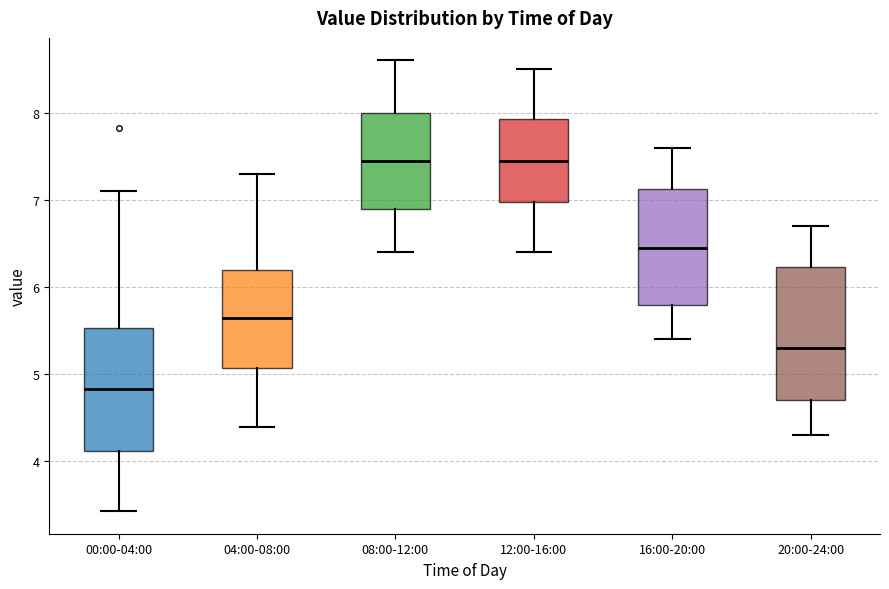

Reading left to right, read every box against the y-axis: the position of its median line, the range the box covers, and the ends of its whiskers. The values are not printed on the chart, so give them approximately, as read against the axis.

00:00-04:00: median 4.8, box 4.1 to 5.5, whiskers 3.4 to 7.1
04:00-08:00: median 5.7, box 5.1 to 6.2, whiskers 4.4 to 7.3
08:00-12:00: median 7.5, box 6.9 to 8.0, whiskers 6.4 to 8.6
12:00-16:00: median 7.5, box 7.0 to 7.9, whiskers 6.4 to 8.5
16:00-20:00: median 6.5, box 5.8 to 7.1, whiskers 5.4 to 7.6
20:00-24:00: median 5.3, box 4.7 to 6.2, whiskers 4.3 to 6.7